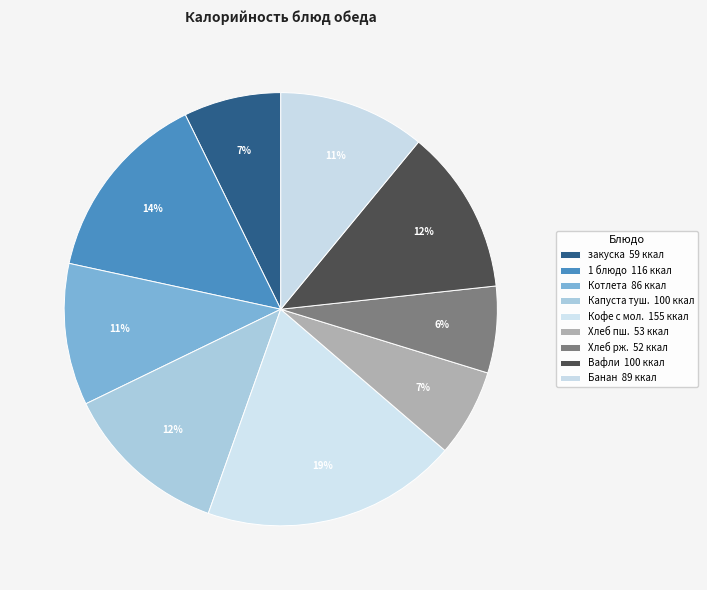

To the nearest percent, what is the difference between the largest and smallest slice percentages?

13%